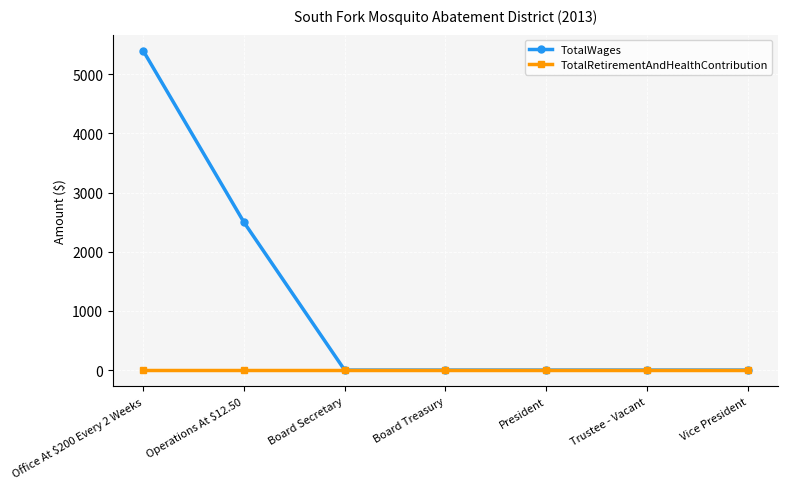

Is it true that TotalWages equals 5400 at Office At $200 Every 2 Weeks?

True